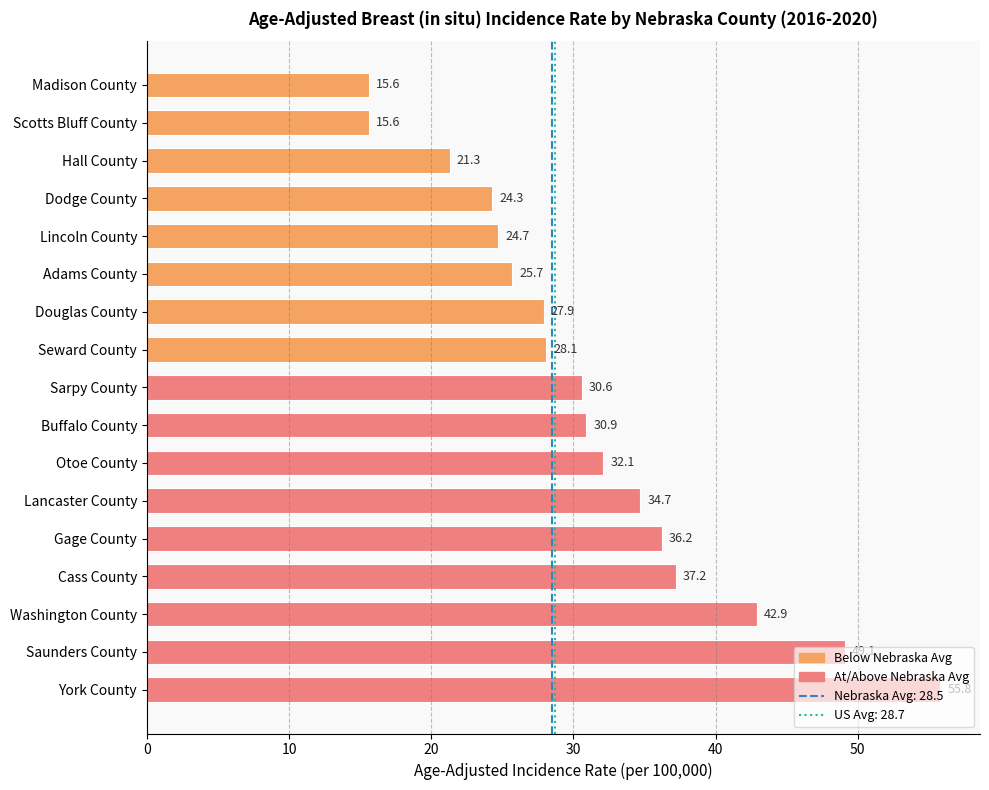

What is the value of the 12th bar from the top?

34.7